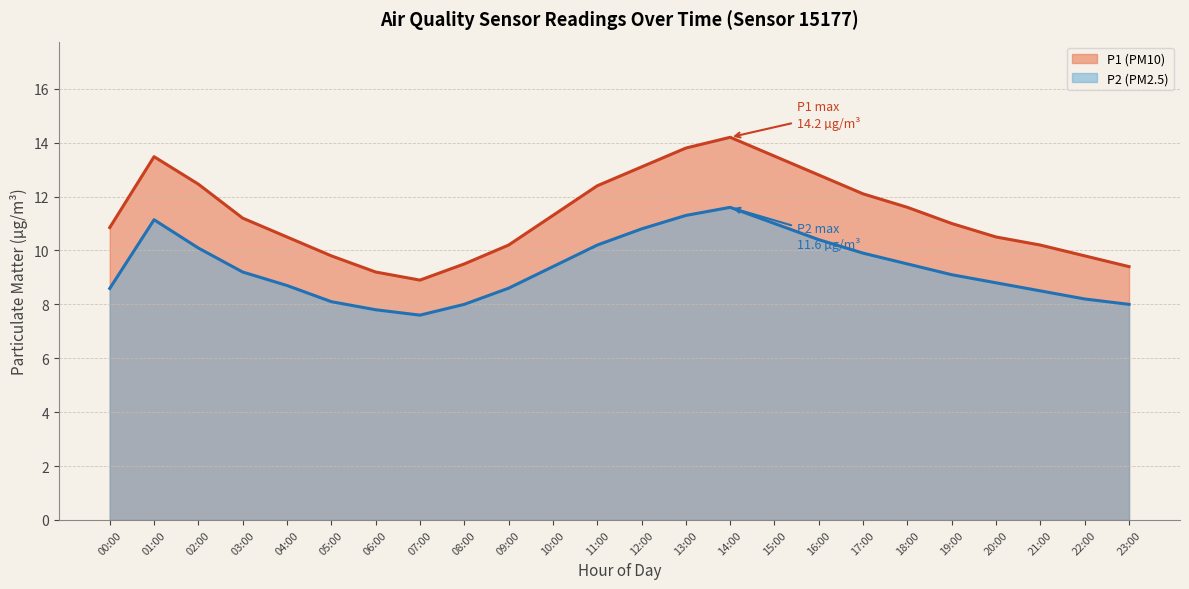

What is the average value of the P2 series?

9.4